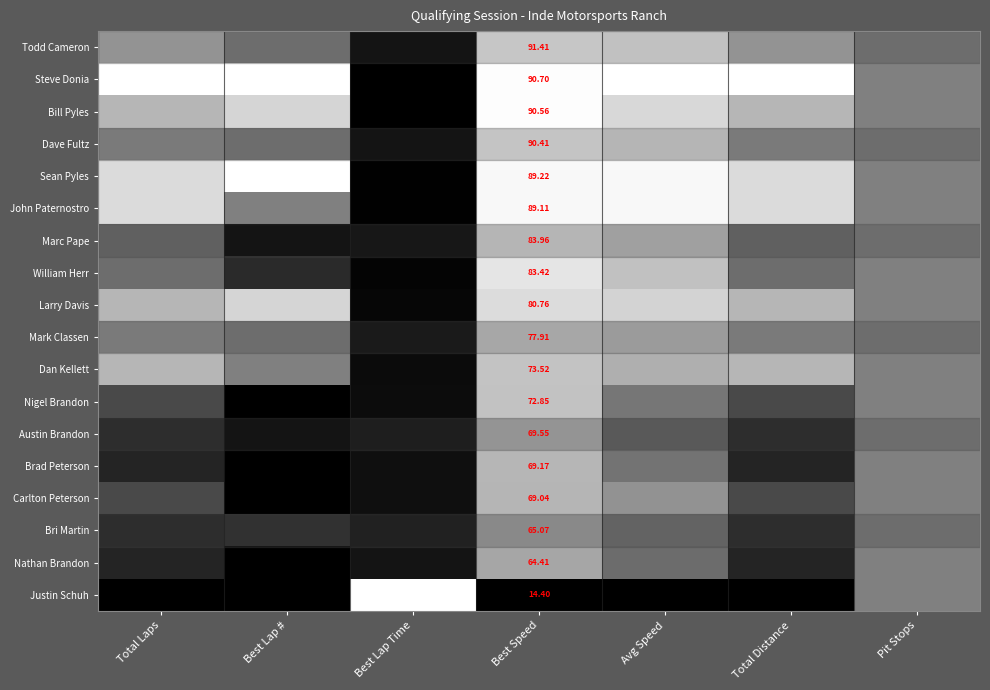

The Nigel Brandon series shows 0.7 at Avg Speed. True or false?

False